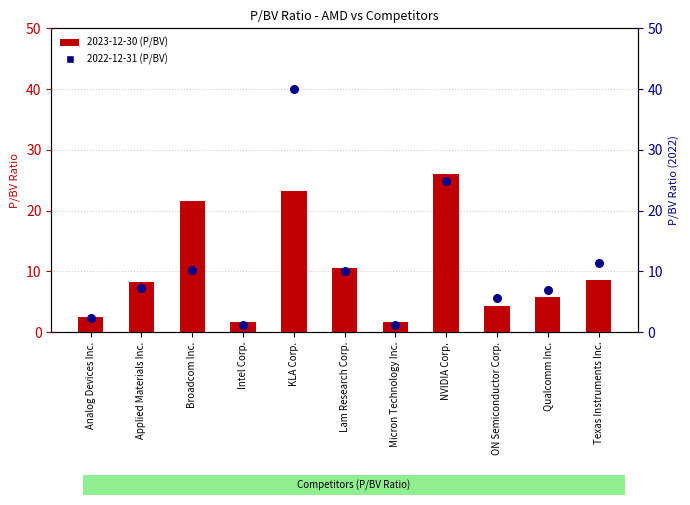

What is the total value across all series at Micron Technology Inc.?

2.9